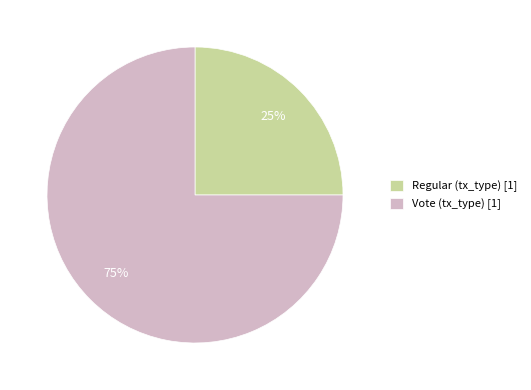

Do Regular and Vote together represent more than half of the pie?

Yes